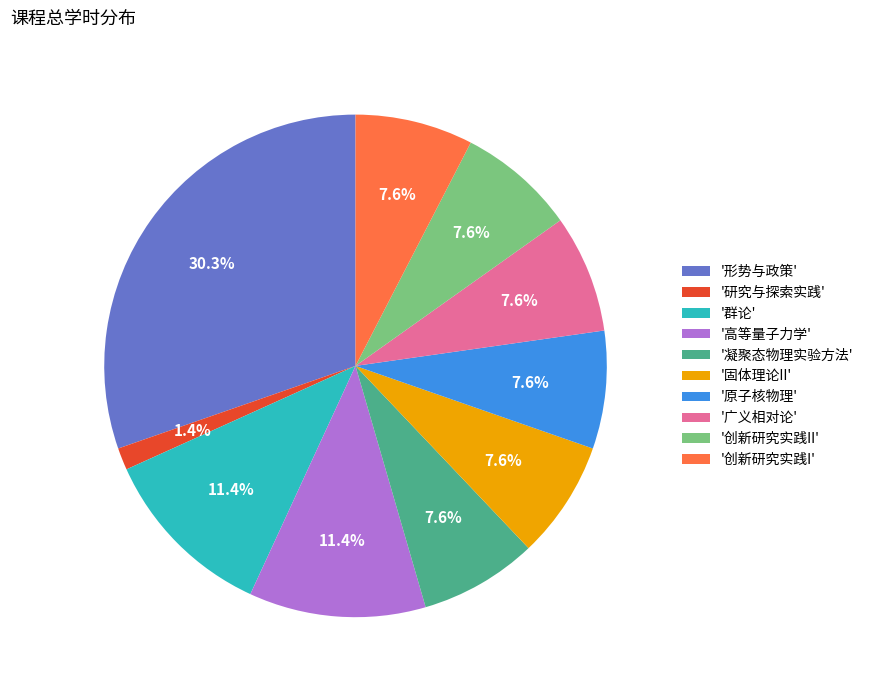

What is the smallest slice in the pie chart?

'研究与探索实践'